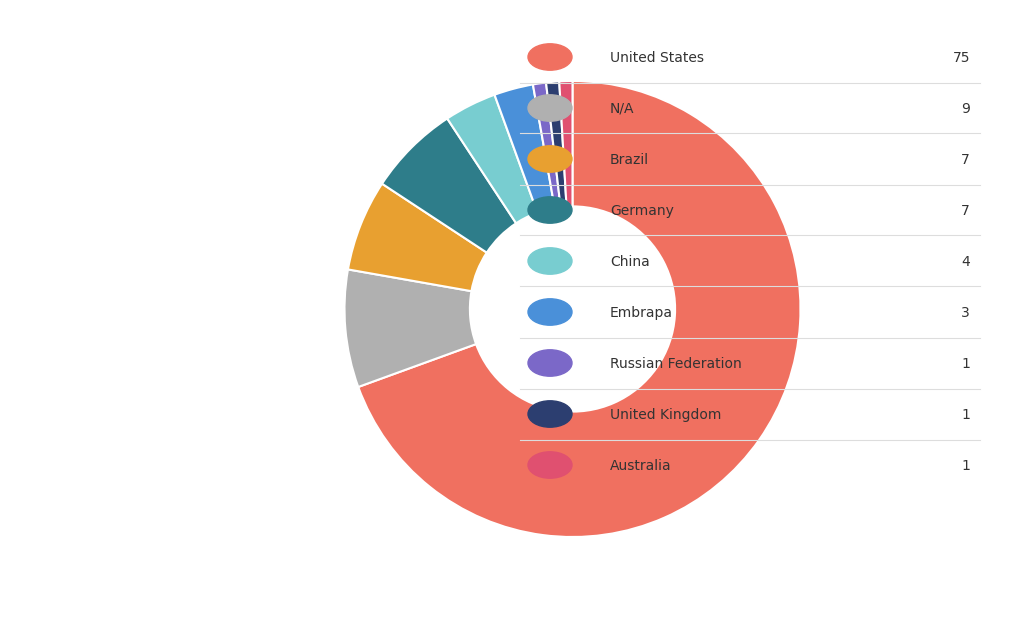

Which slice is the largest?

United States